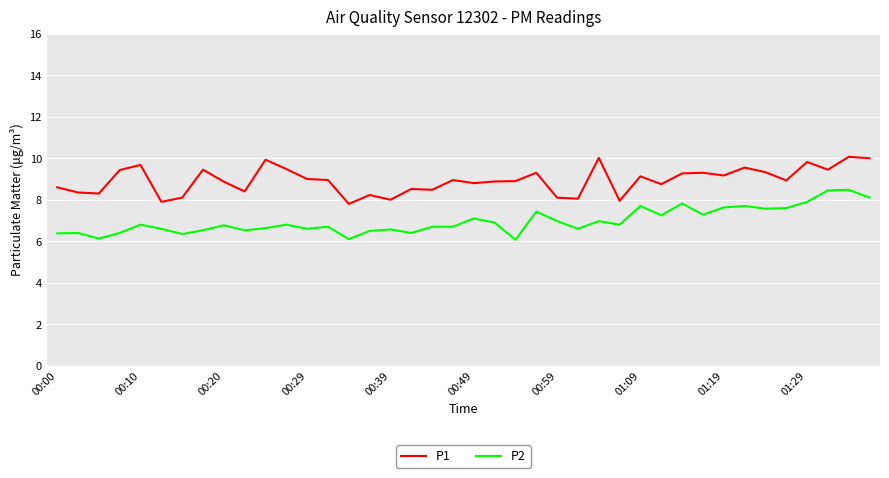

What is the difference between the maximum and minimum values in the P1 series?

2.3